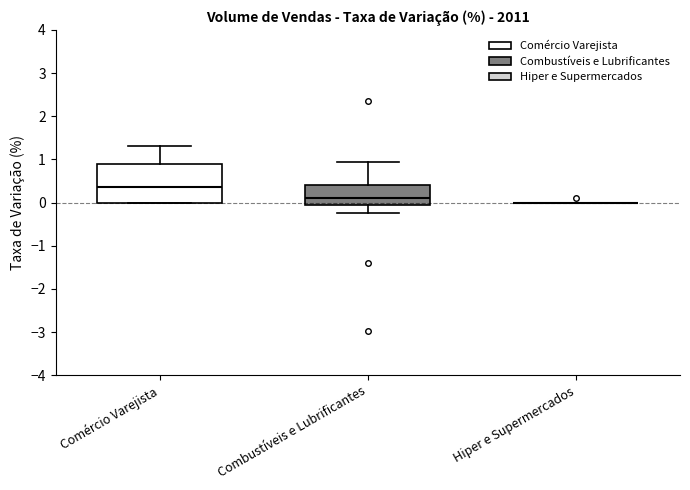

Where does the upper whisker of the box for Combustíveis e Lubrificantes end on the y-axis? The values are not printed on the chart, so give them approximately, as read against the axis.

0.9